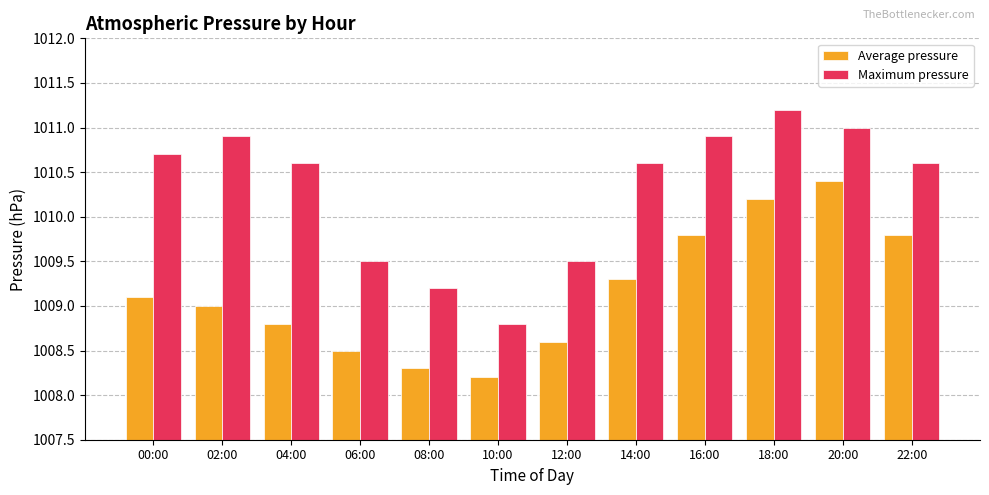

What is the approximate value of Average pressure at 18:00?

1010.2